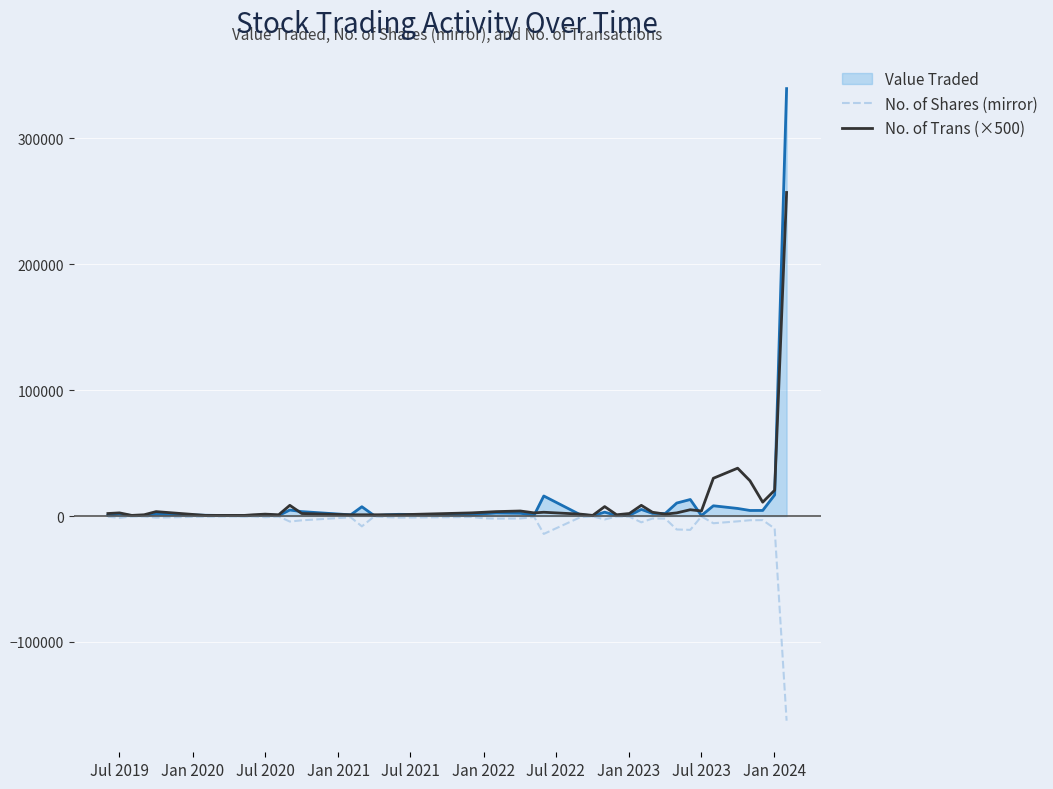

How many lines are shown in the chart?

3